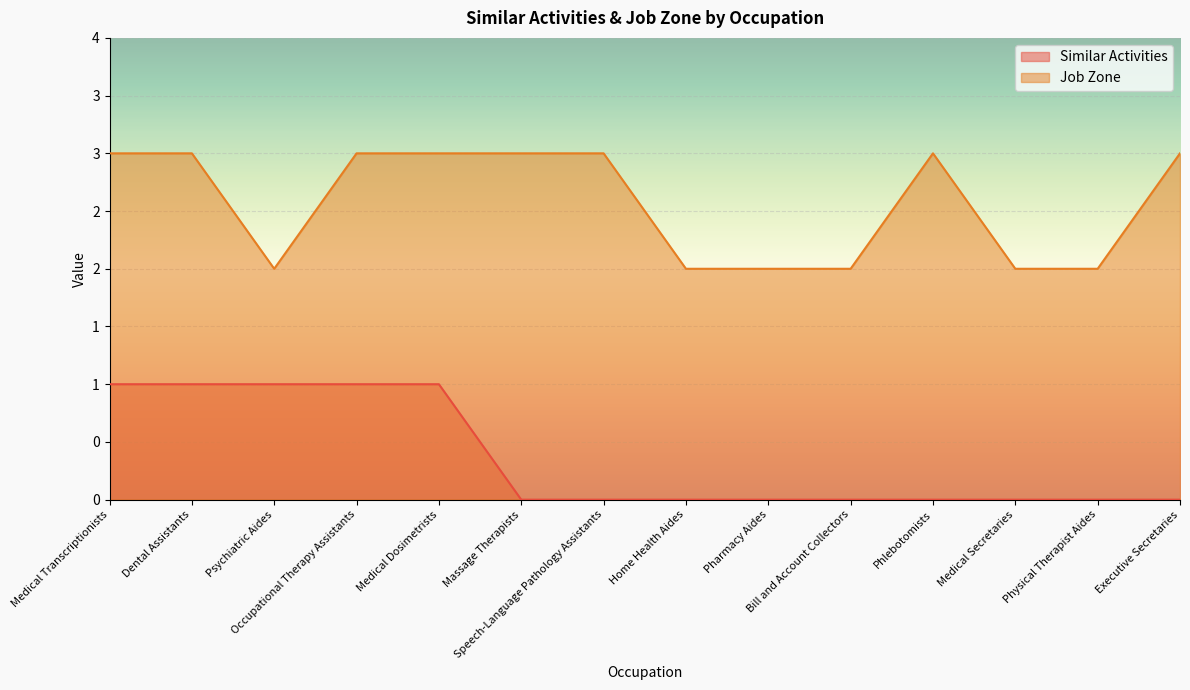

What is the average value of the Job Zone series?

3